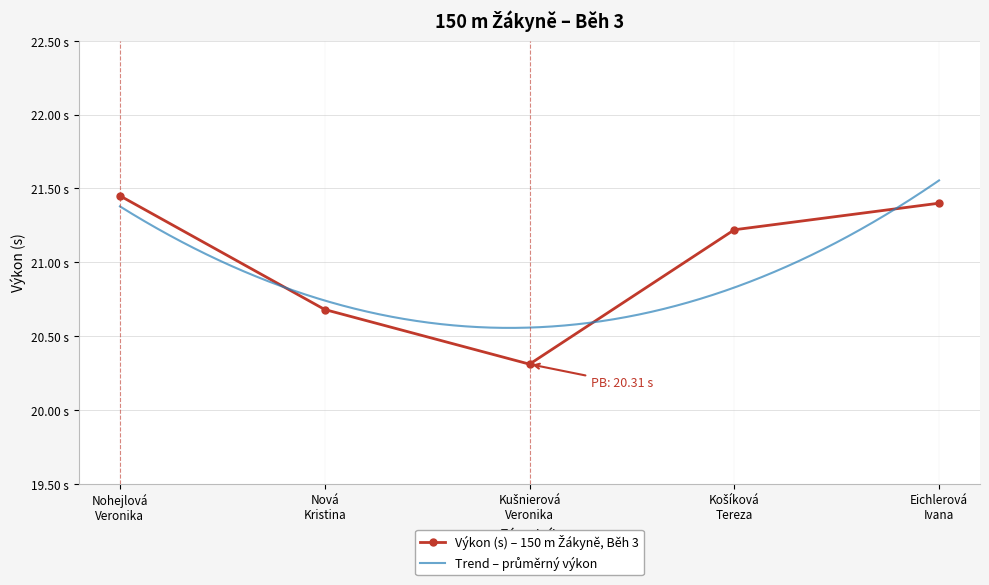

At which category does the data reach its first local valley?

Kušnierová
Veronika